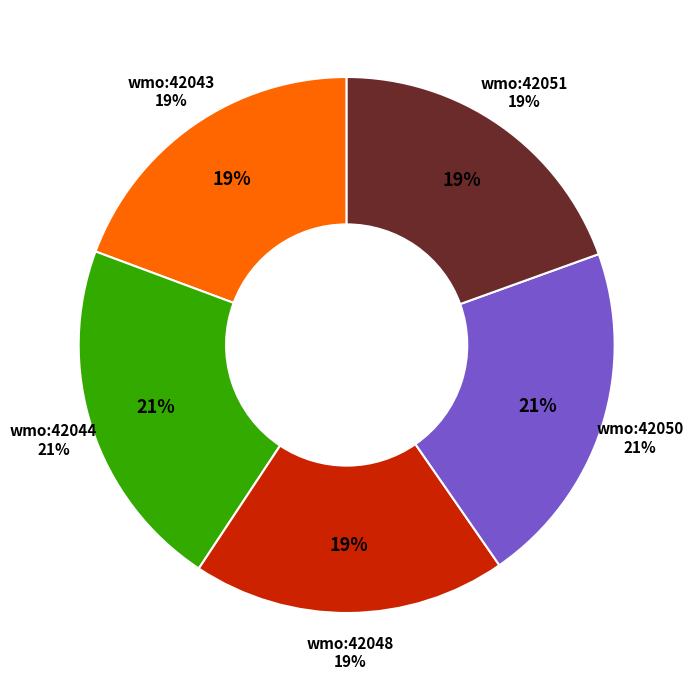

Between wmo:42050 and wmo:42043, which is larger?

wmo:42050